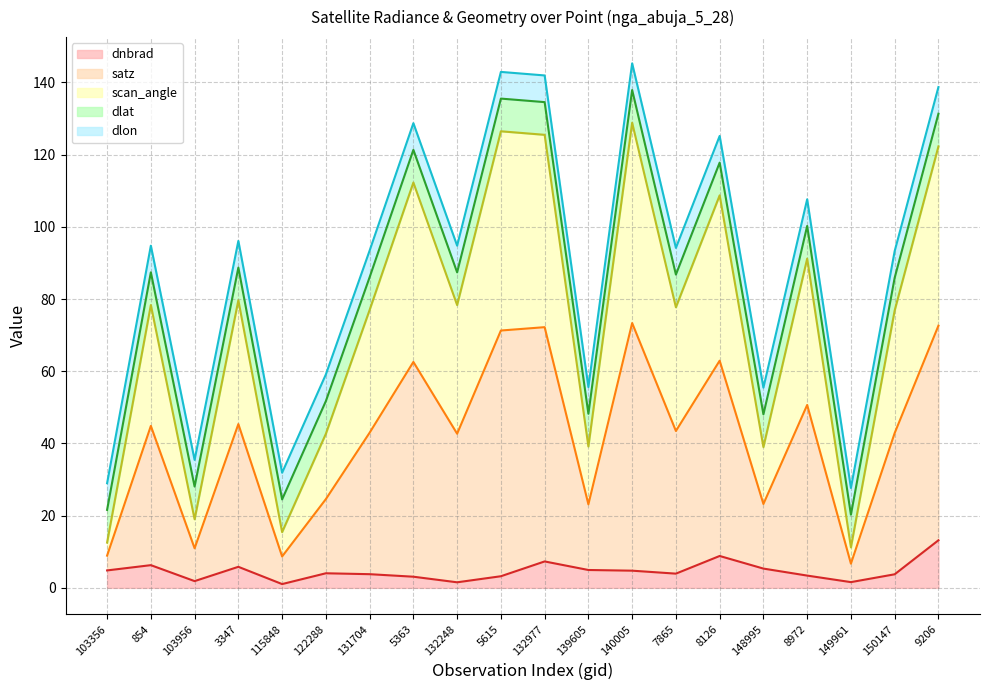

How many interior local valleys does the dnbrad series have?

5